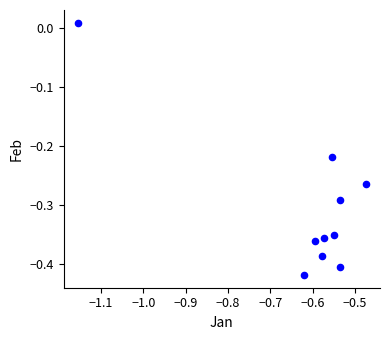

What is the average X value?

-0.6